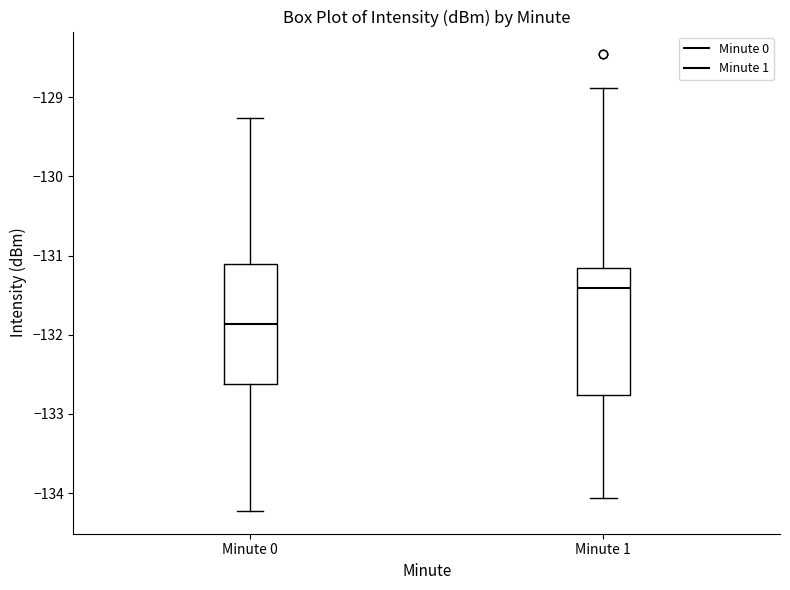

Which box's median line is the highest?

Minute 1